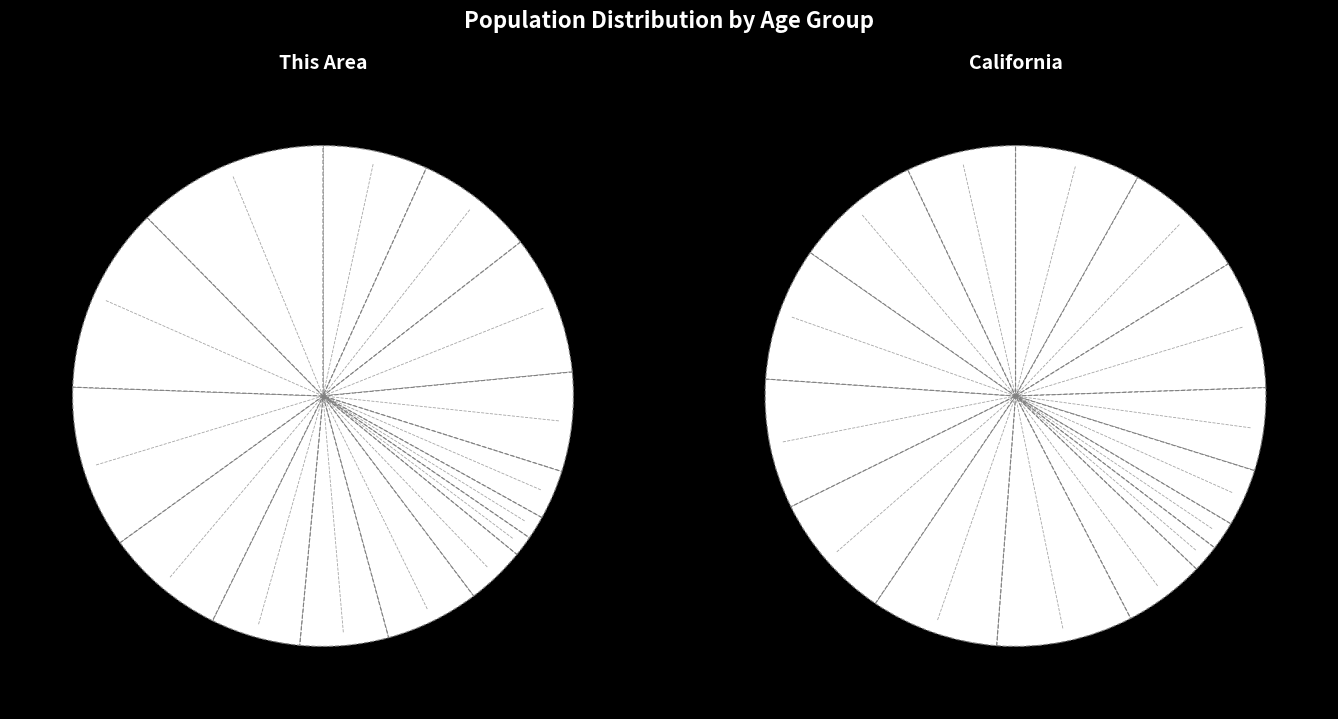

What is the change in value from Under 5 years to 5 to 9 years?

+0.9